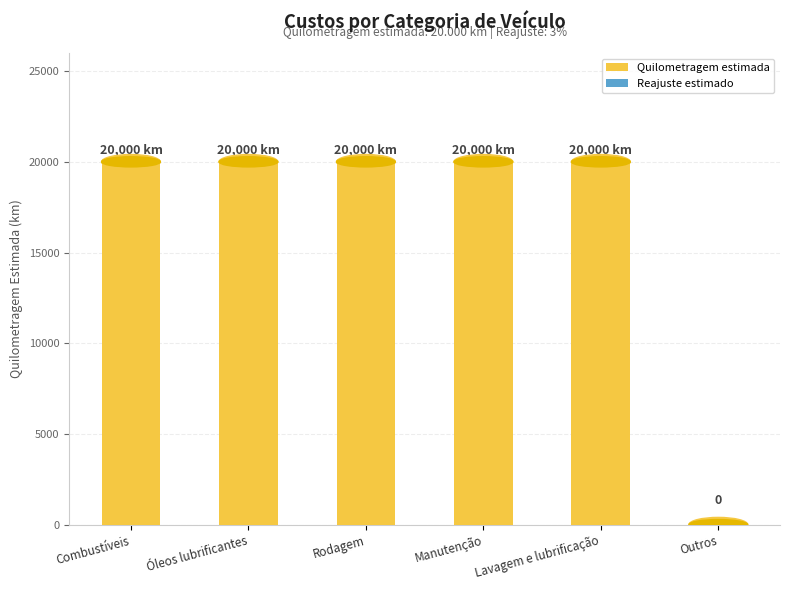

Is it true that the value at Óleos lubrificantes is 20000?

True